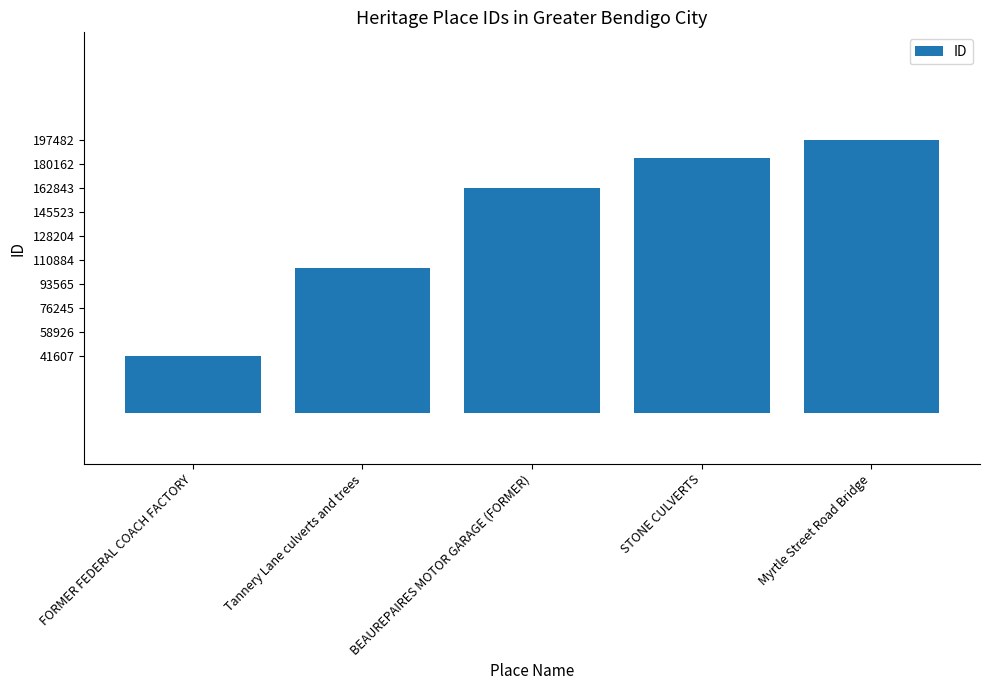

How many values are below 163012?

2